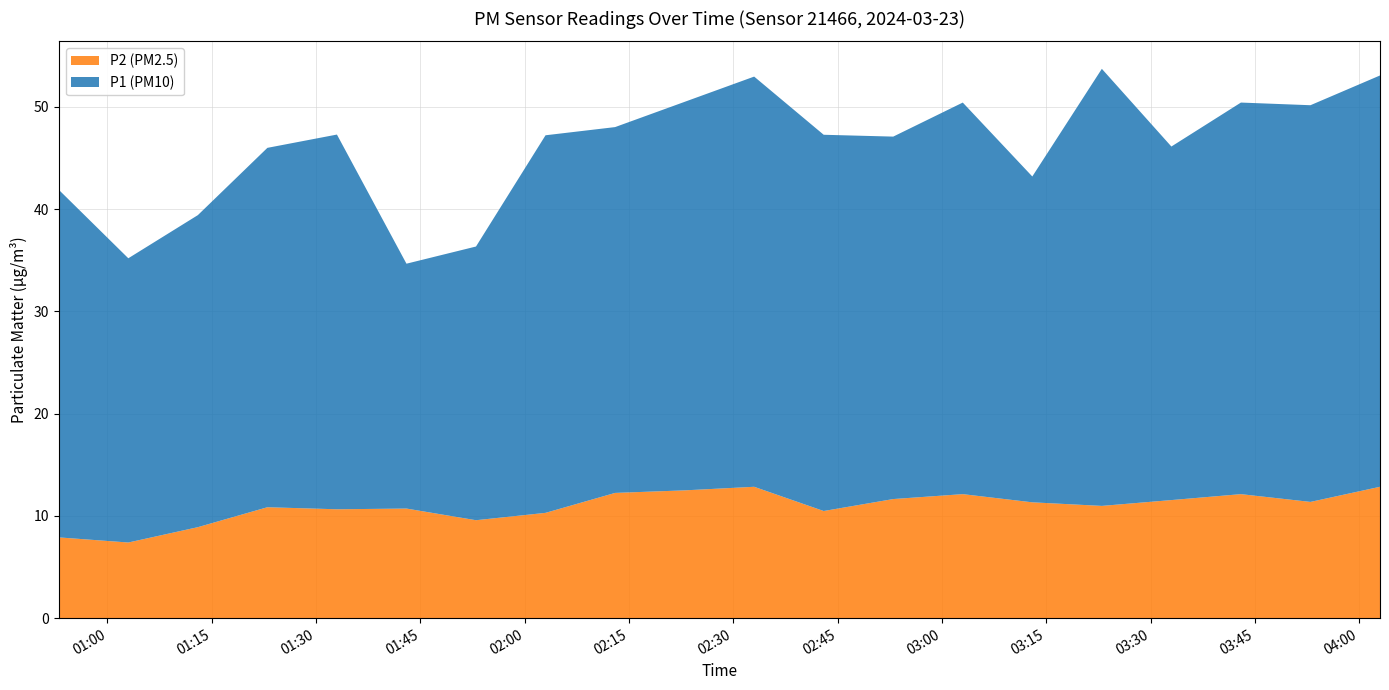

Reading left to right, transcribe all the data shown in this chart.

P1: 00:53=34.0	01:03=27.8	01:13=30.5	01:23=35.1	01:33=36.6	01:43=23.9	01:53=26.8	02:03=36.9	02:13=35.8	02:23=38.0	02:33=40.1	02:43=36.8	02:53=35.5	03:03=38.3	03:13=31.9	03:23=42.8	03:33=34.6	03:43=38.3	03:53=38.8	04:03=40.2
P2: 00:53=7.9	01:03=7.4	01:13=8.9	01:23=10.8	01:33=10.7	01:43=10.7	01:53=9.6	02:03=10.3	02:13=12.2	02:23=12.5	02:33=12.8	02:43=10.5	02:53=11.7	03:03=12.1	03:13=11.3	03:23=11.0	03:33=11.6	03:43=12.1	03:53=11.4	04:03=12.8